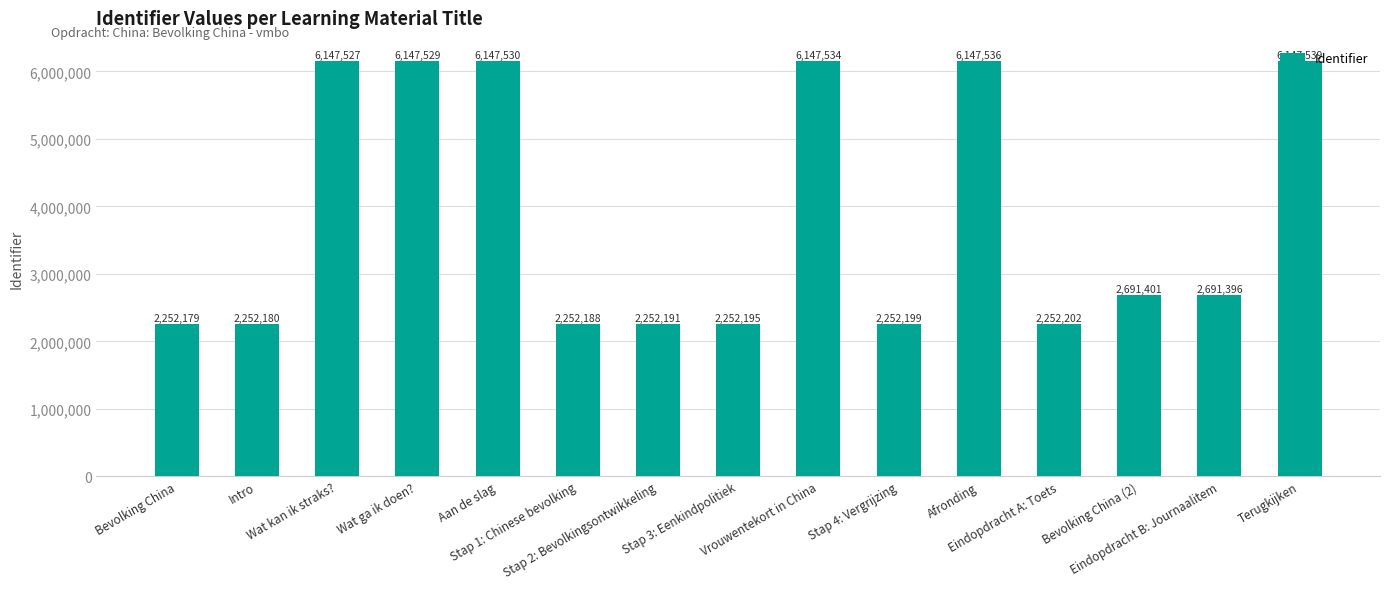

Reading right to left, transcribe all the data shown in this chart.

6147539	2691396	2691401	2252202	6147536	2252199	6147534	2252195	2252191	2252188	6147530	6147529	6147527	2252180	2252179